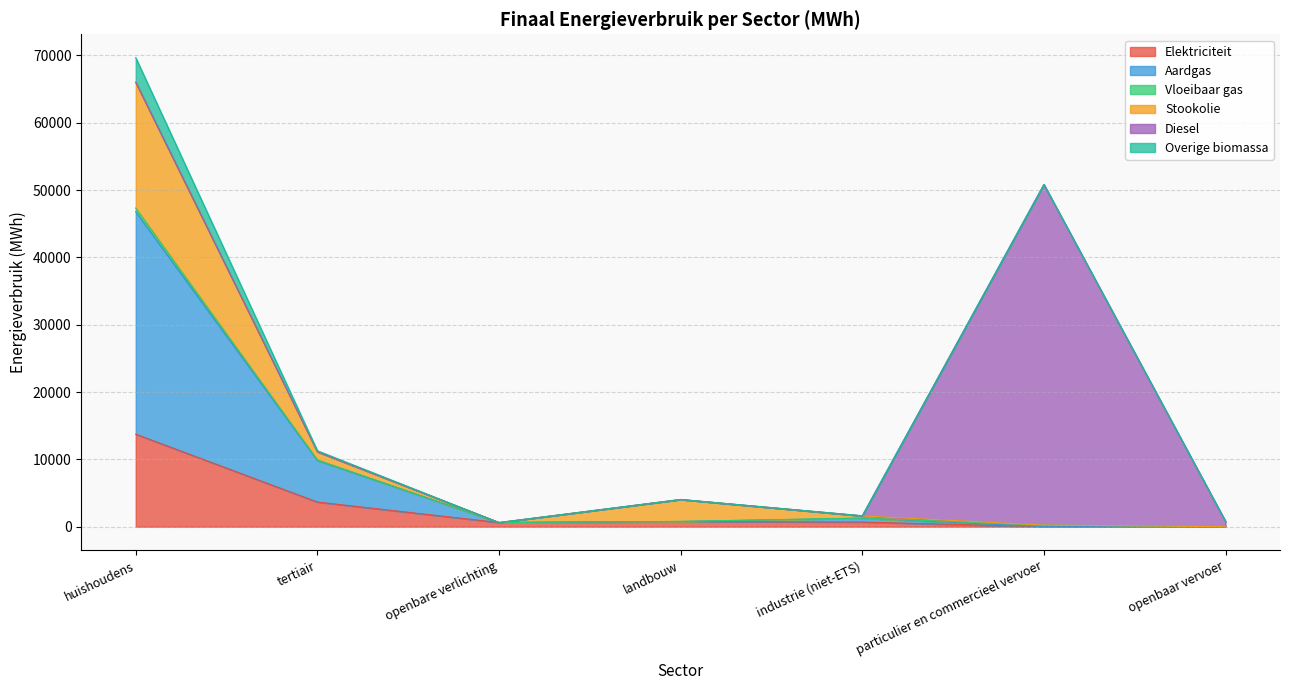

At which category does Elektriciteit reach its first local valley?

openbare verlichting